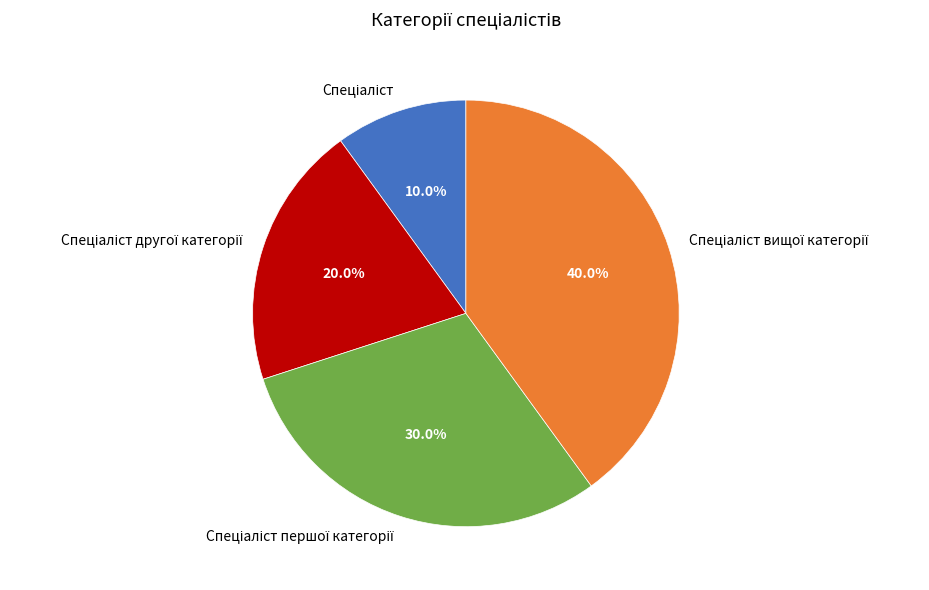

Is there a majority slice in this chart?

No